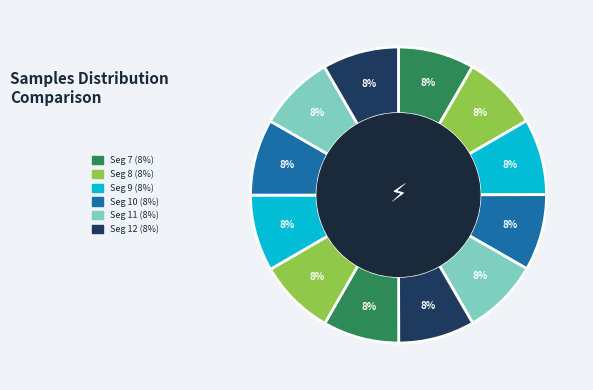

Does any single category account for the majority?

No